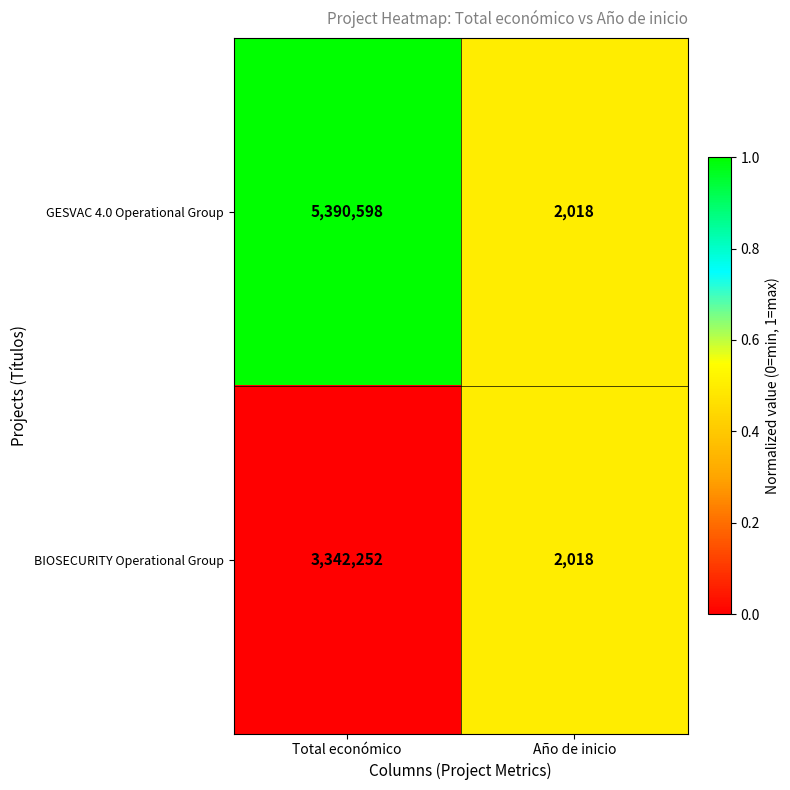

The value of GESVAC 4.0 Operational Group at Total económico is 5390598. True or false?

True